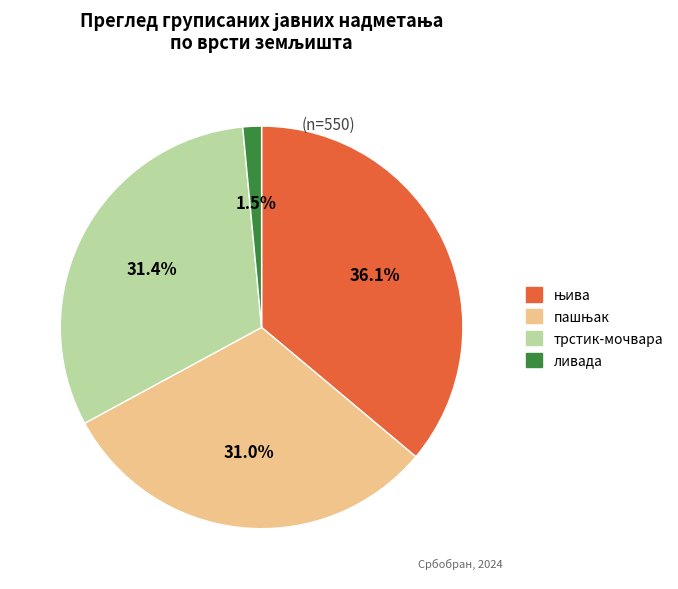

Count the number of slices in the pie.

4